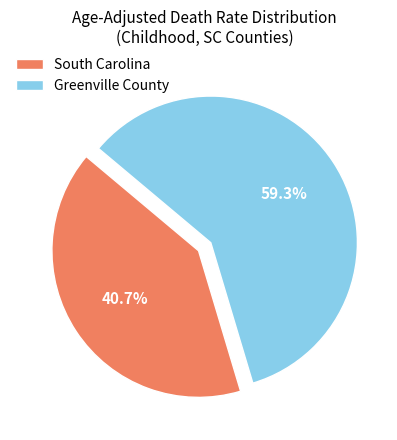

What is the total percentage of South Carolina and Greenville County?

100.0%